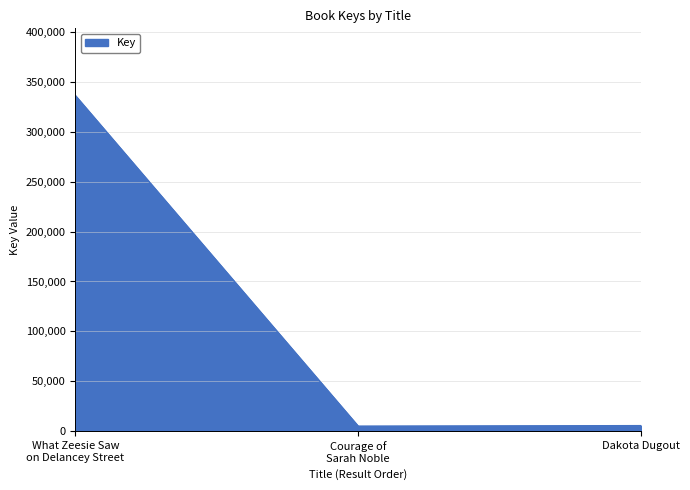

What is the greatest value displayed?

336225